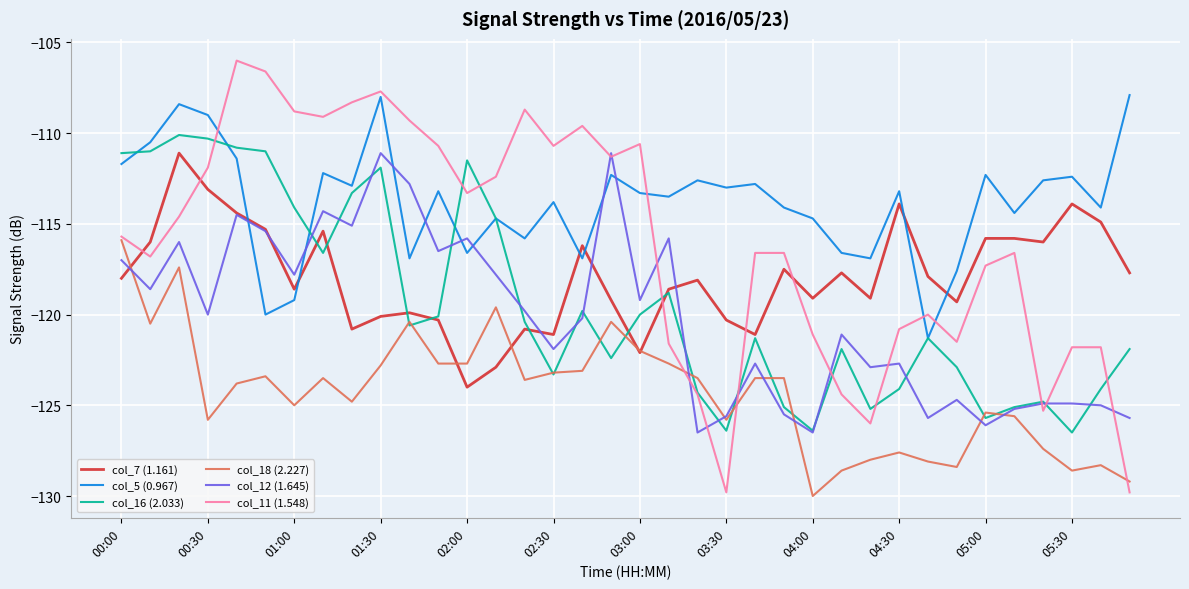

Which series ends up on top after the final intersection of col_5 (0.967) and col_12 (1.645)?

col_5 (0.967)